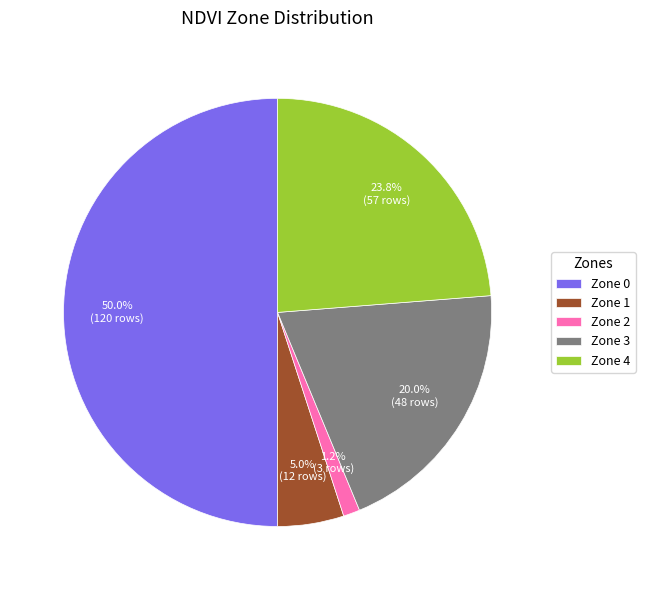

What percentage do Zone 4 and Zone 1 together represent?

28.7%